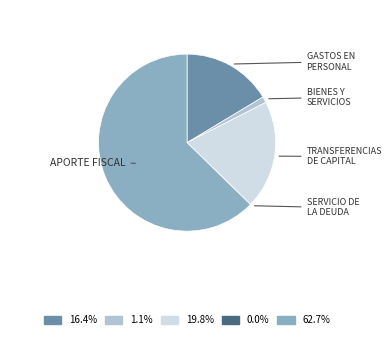

Is there any slice that represents more than half of the pie?

Yes